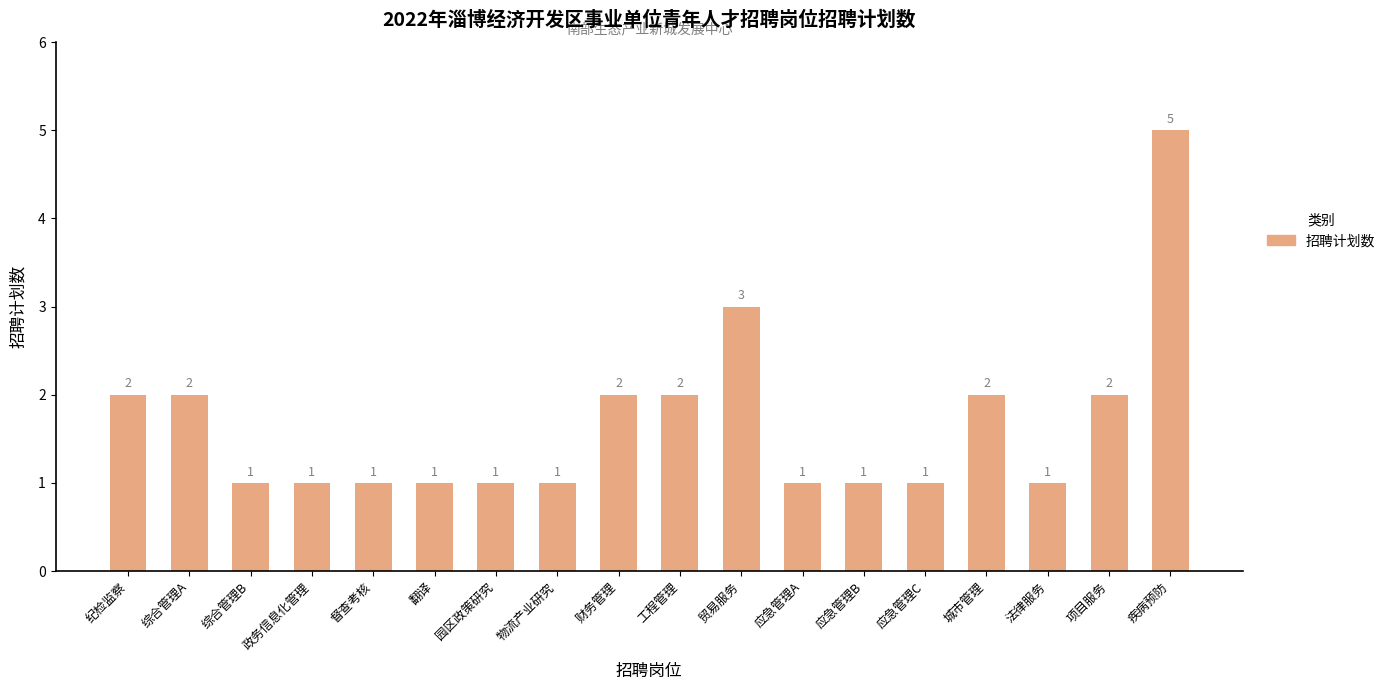

Which category has the highest value across all series?

疾病预防